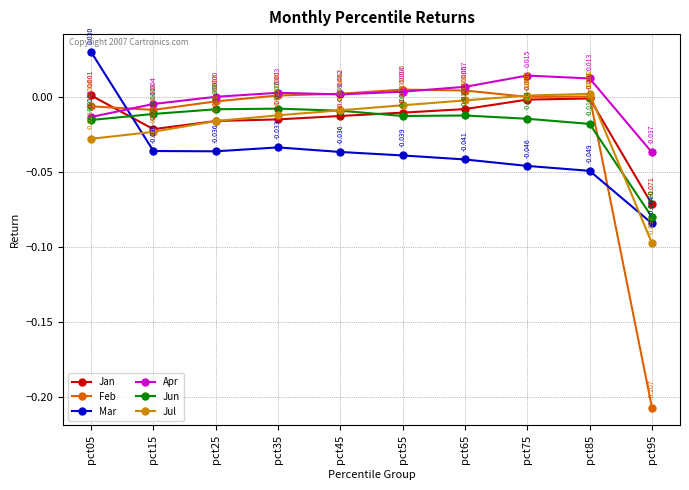

List the series in order of their peak value, lowest first.

Jun, Jan, Jul, Feb, Apr, Mar